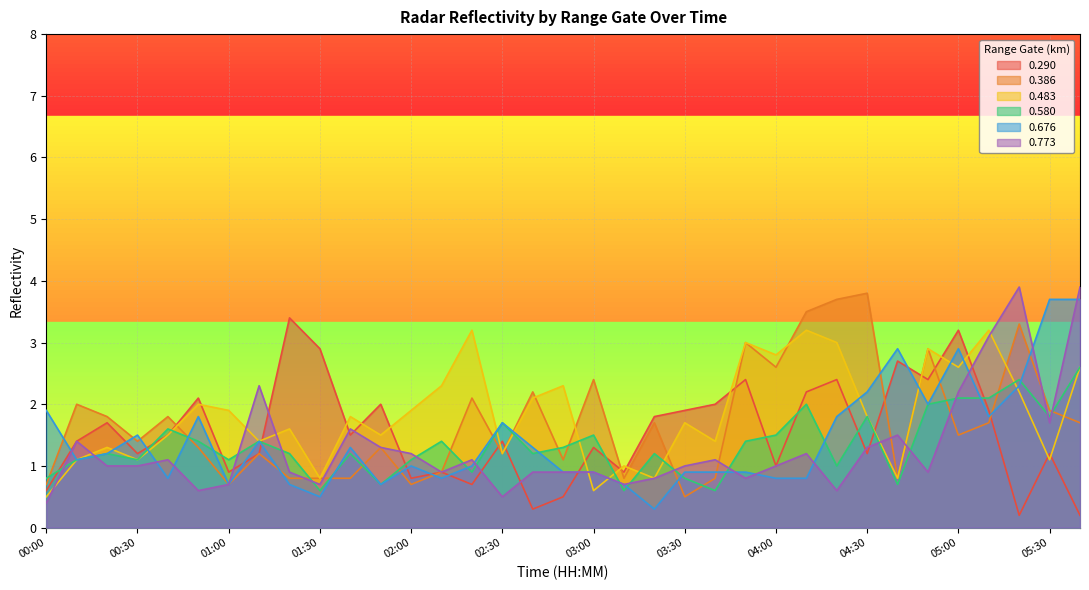

What value does the 0.676 series have at 00:10?

1.1